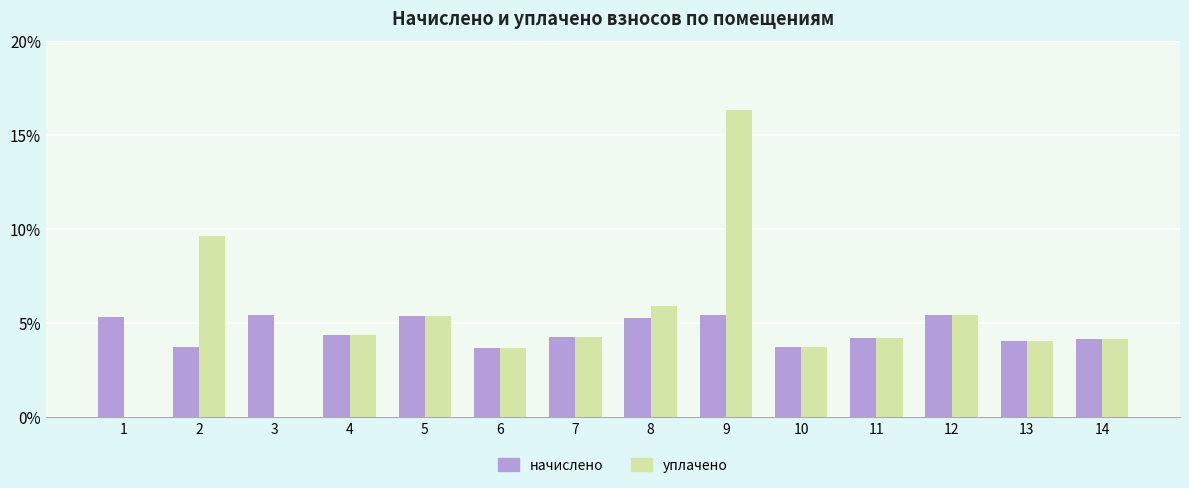

List the labels in order of начислено value, smallest first.

6, 10, 2, 13, 14, 11, 7, 4, 8, 1, 5, 12, 3, 9